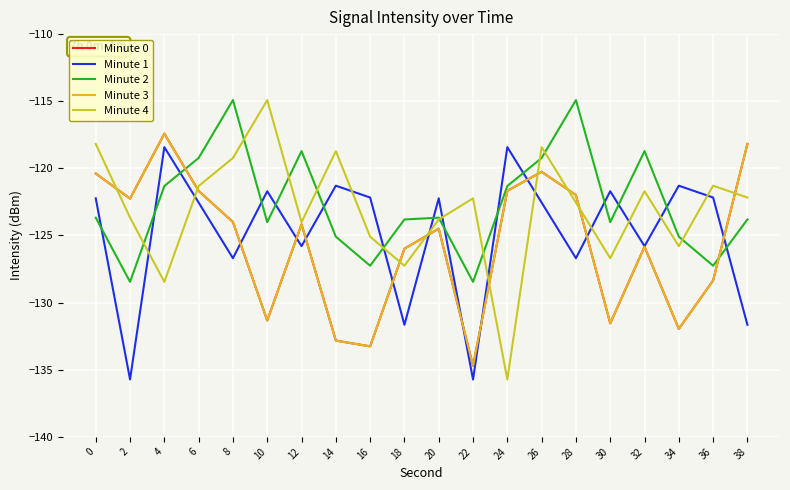

Does the chart display data point markers on the line(s)?

No